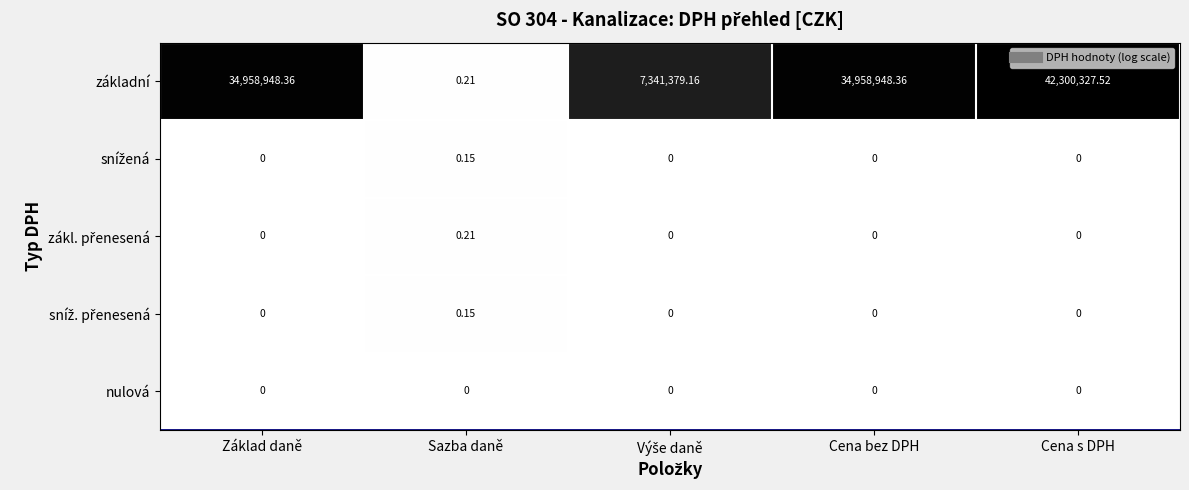

Which series has the widest spread of values?

základní